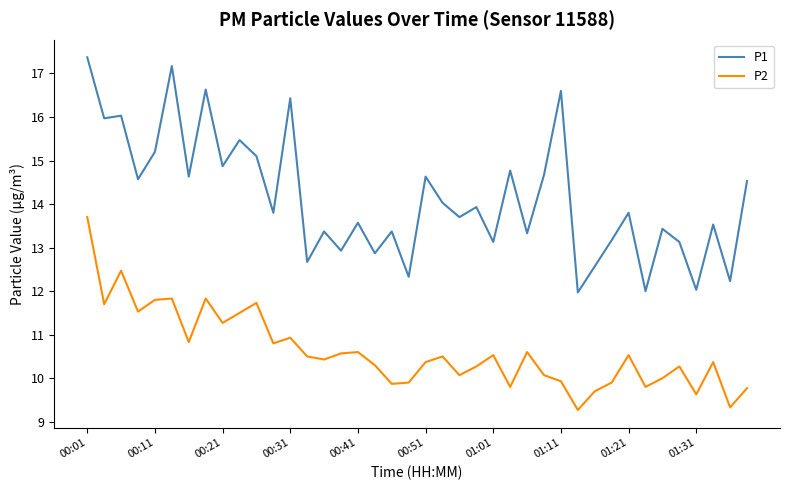

List the series in order of their overall mean, highest first.

P1, P2